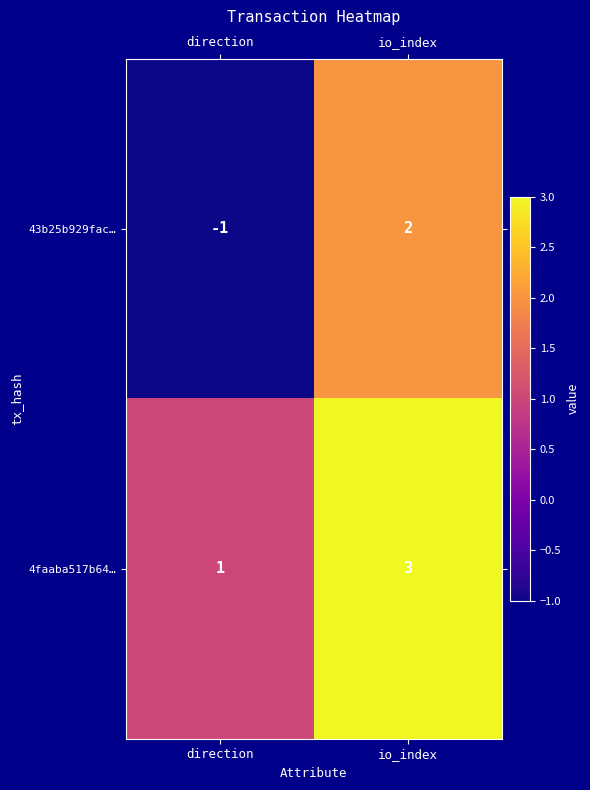

The value of 4faaba517b64… at io_index is 2. True or false?

False